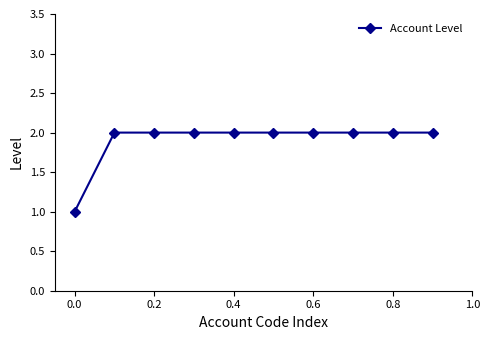

What is the value of the 6th point from the left?

2